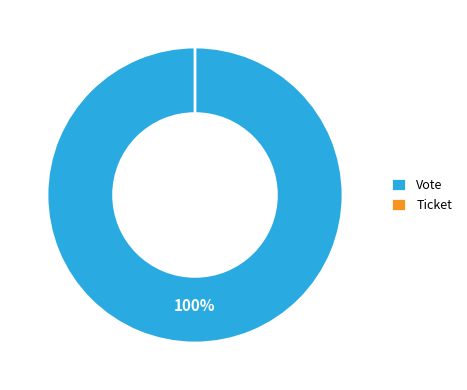

Is it true that Ticket is 0% of the pie?

True